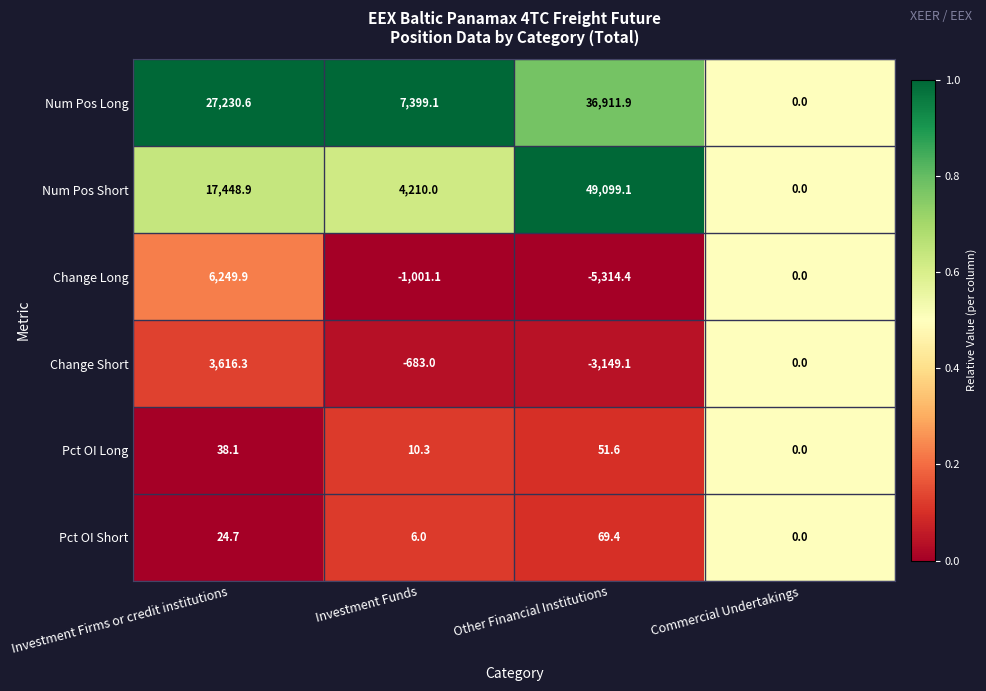

How many categories are shown in the chart?

4